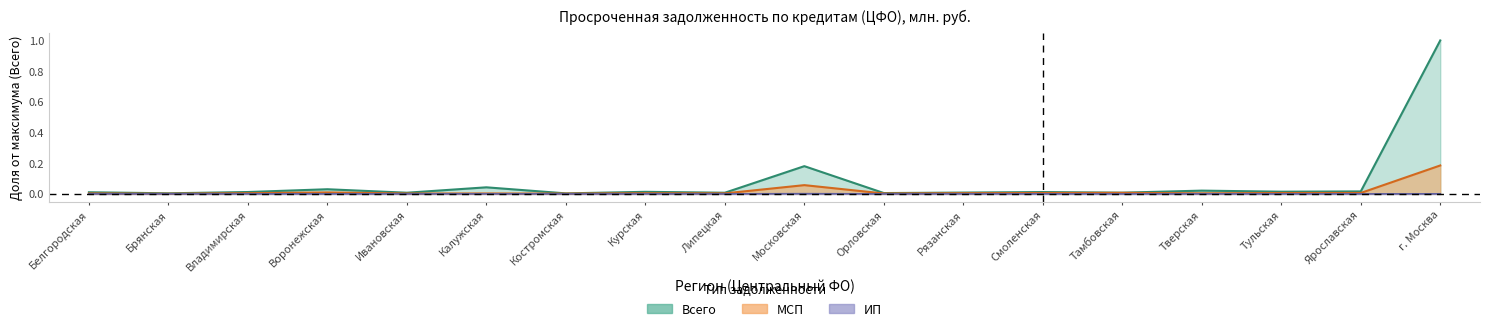

List the series in order of their peak value, highest first.

Всего, МСП, ИП